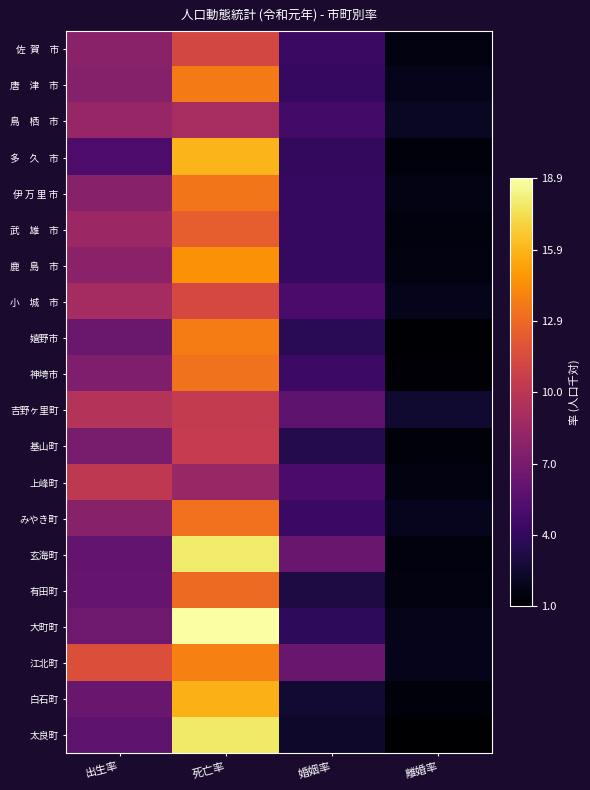

What is the greatest value displayed?

18.9